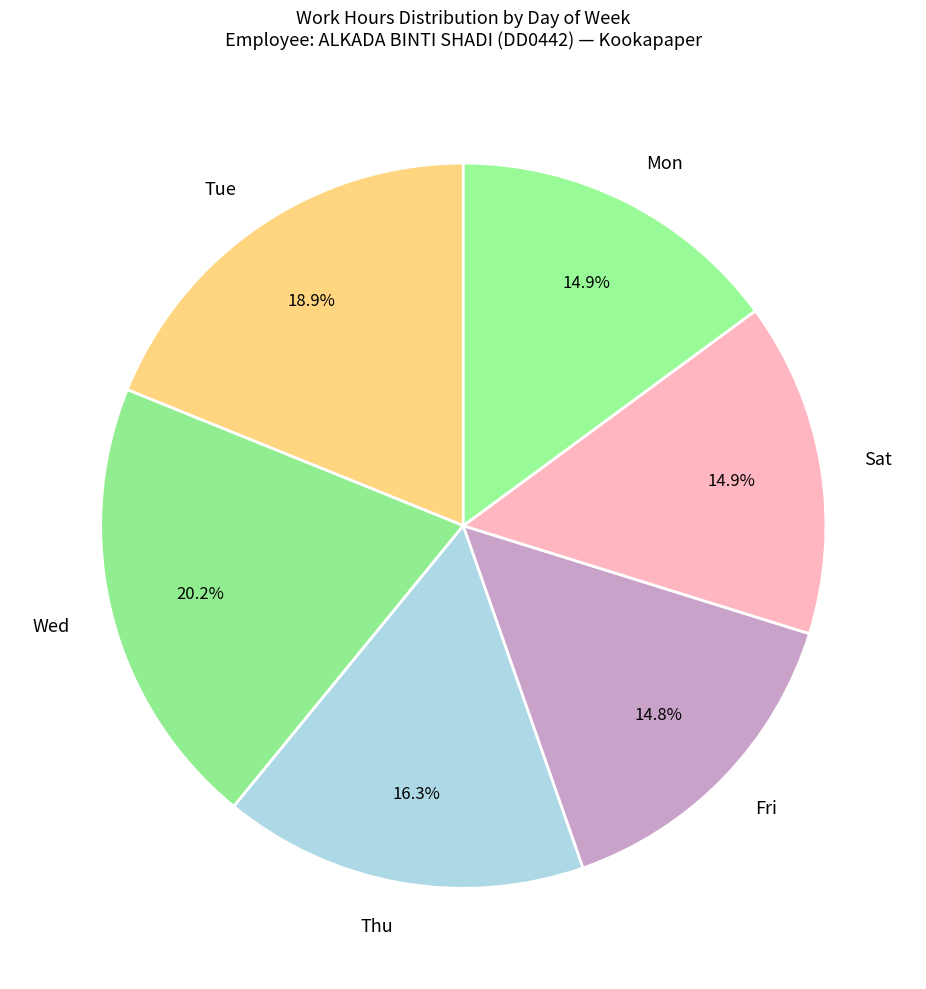

Which slice is the largest?

Wed